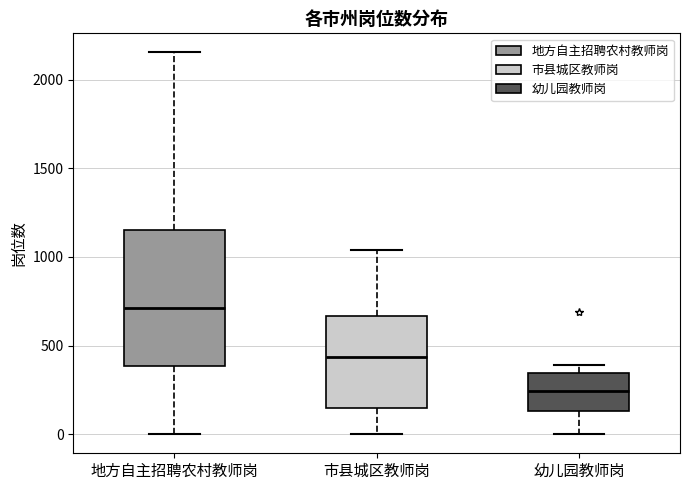

Where does the lower whisker of the box for 市县城区教师岗 end on the y-axis? The values are not printed on the chart, so give them approximately, as read against the axis.

0